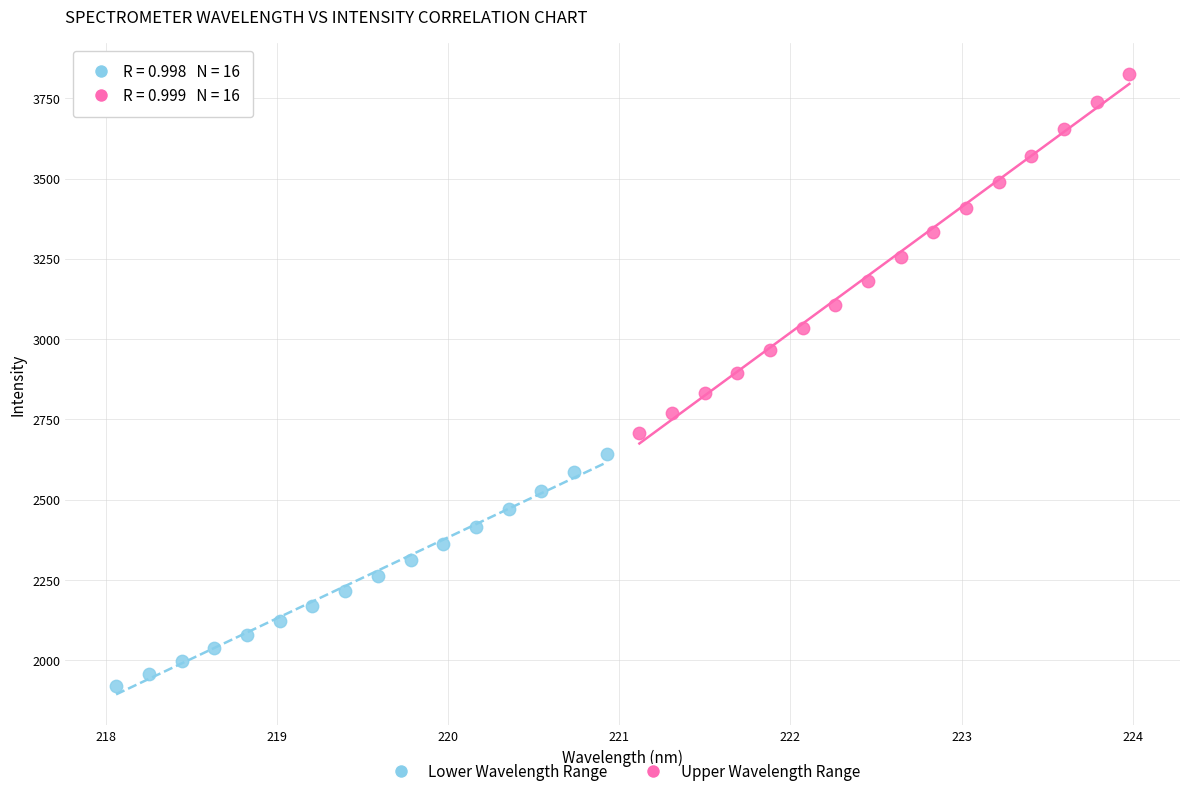

Which series contains the lowest Y value?

Lower Wavelength Range